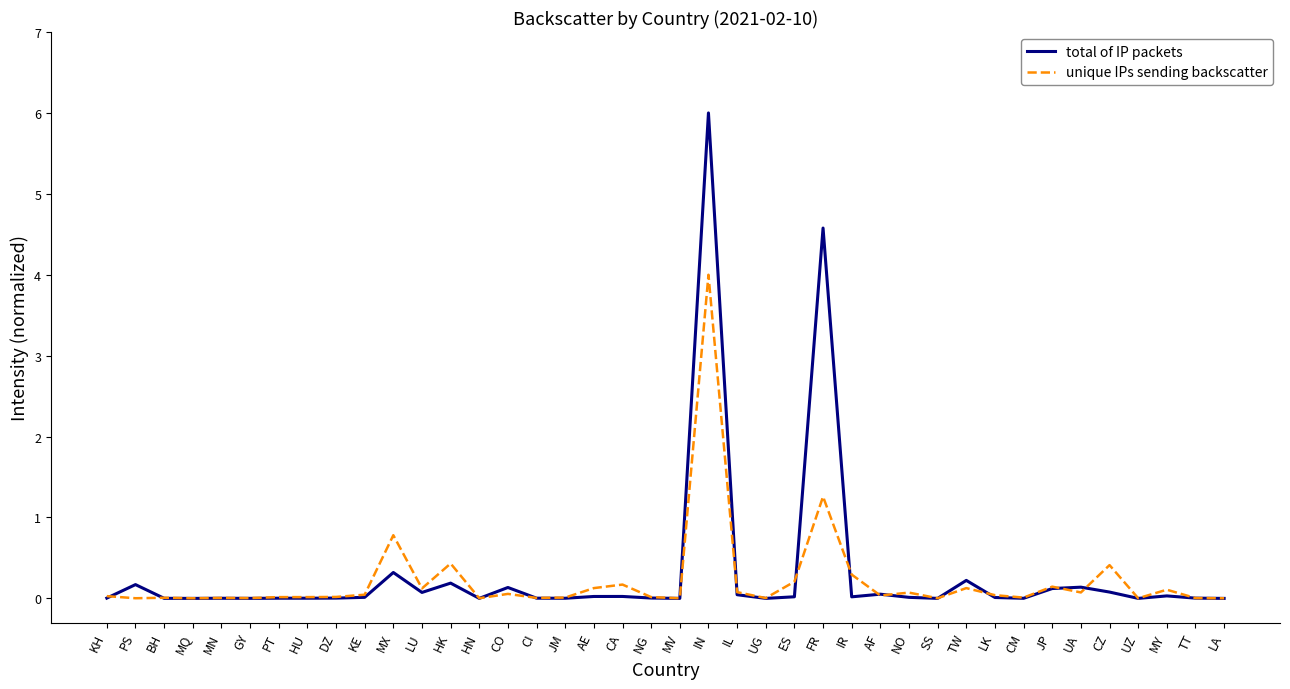

True or false: total of IP packets has more than 2 interior local peaks.

True